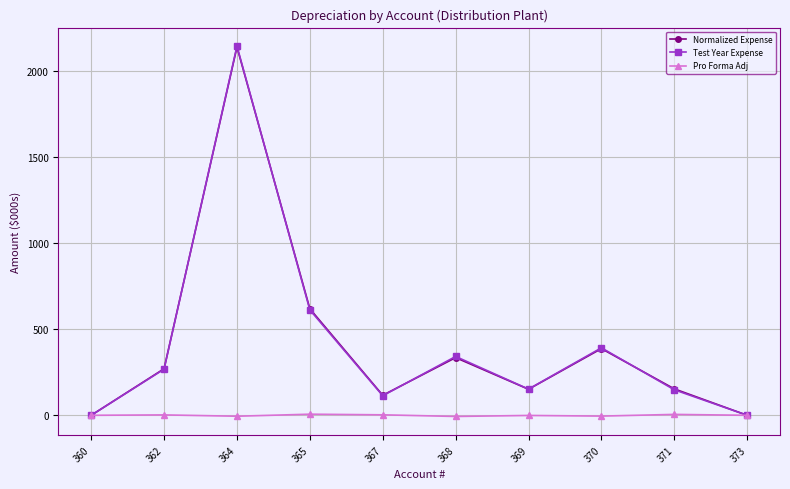

At which category is the sum across all series the highest?

364